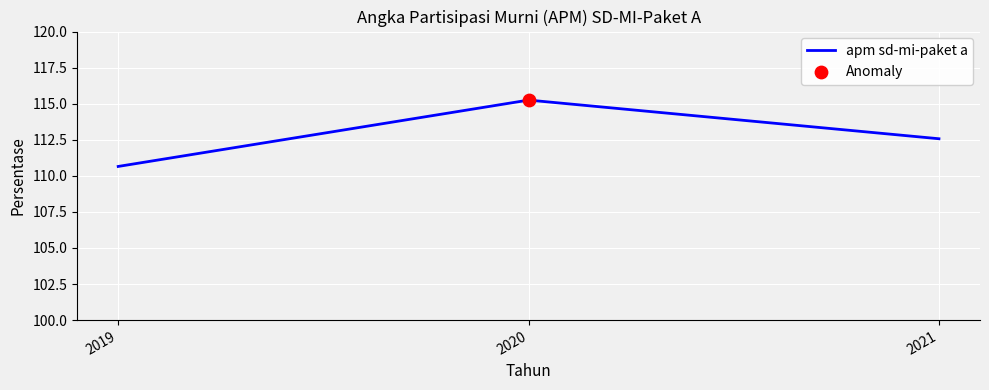

Approximately how many times larger is the value at 2021 compared to 2019?

1.0